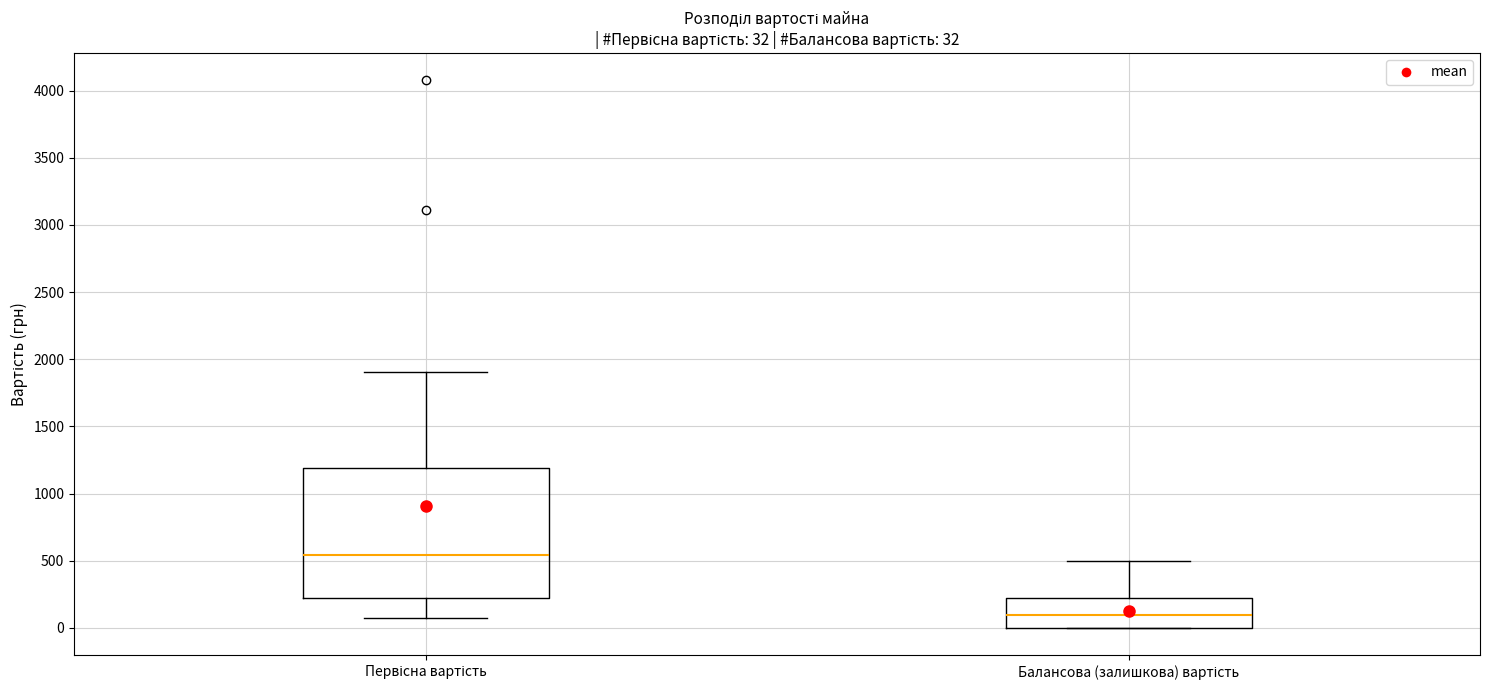

Comparing the boxes themselves (not the whiskers), which one is the tallest?

Первісна вартість